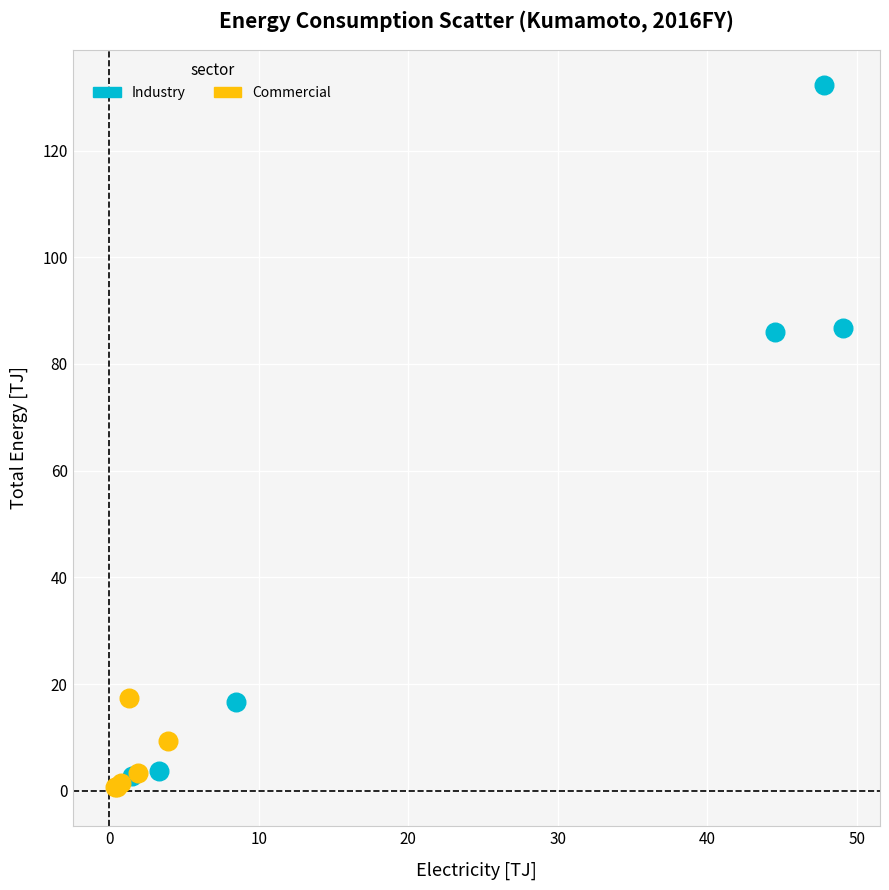

Which series contains the lowest Y value?

Commercial